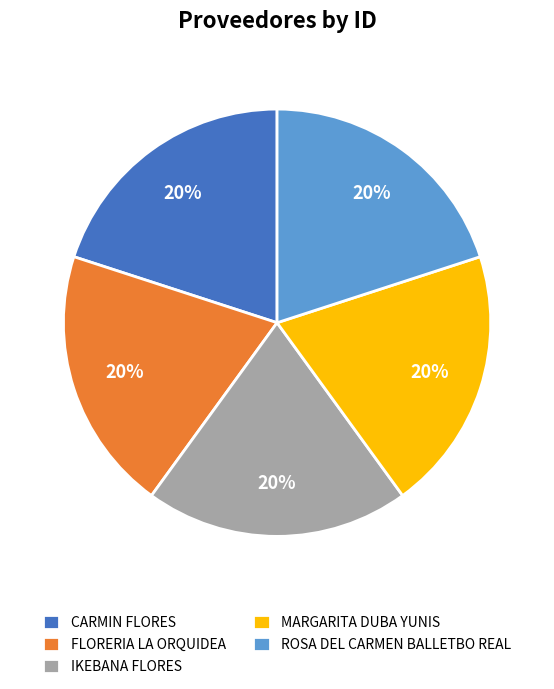

Approximately how many times larger is the value at ROSA DEL CARMEN BALLETBO REAL compared to CARMIN FLORES?

1.0